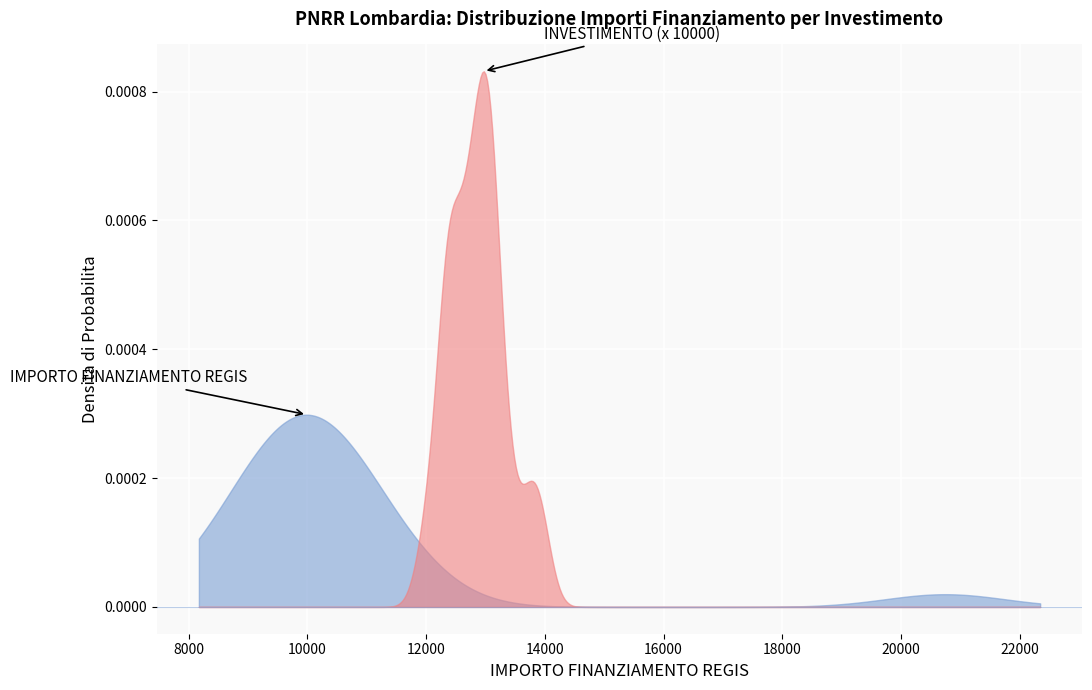

What is the average value of the IMPORTO FINANZIAMENTO REGIS series?

10680.6